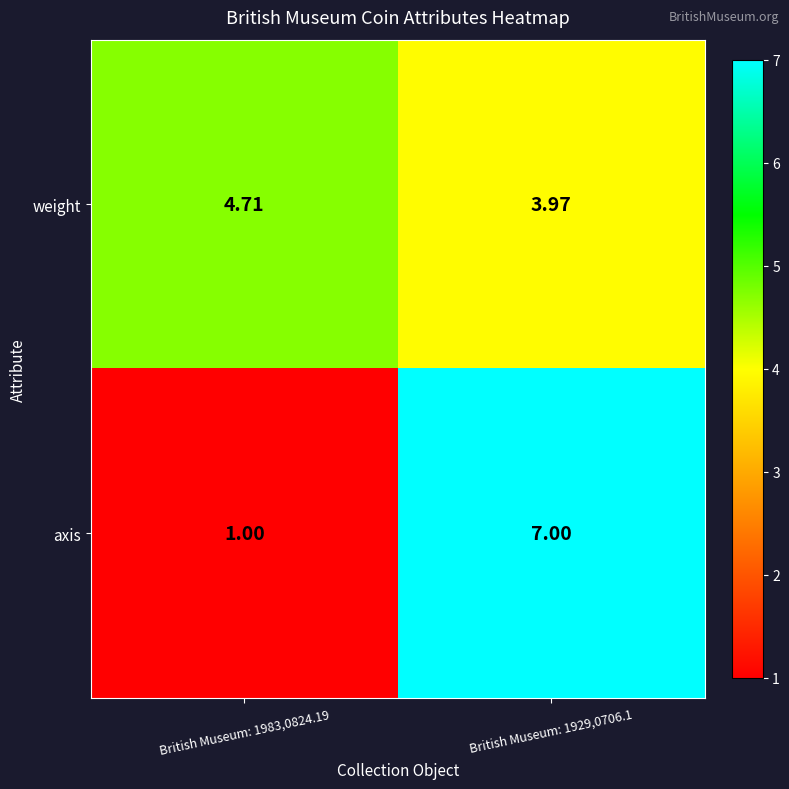

How many data points does each series have?

2